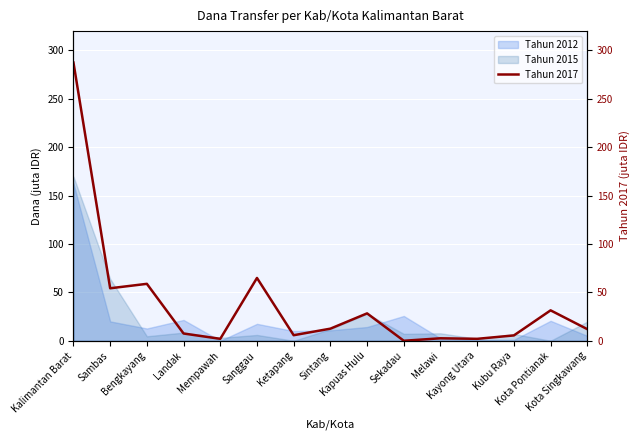

List the labels in order of value, smallest first.

Sekadau, Mempawah, Kayong Utara, Melawi, Kubu Raya, Ketapang, Landak, Kota Singkawang, Sintang, Kapuas Hulu, Kota Pontianak, Sambas, Bengkayang, Sanggau, Kalimantan Barat